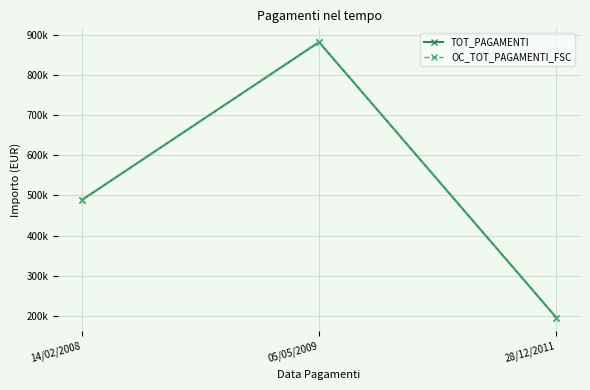

Reading left to right, what are all the values shown in this chart?

TOT_PAGAMENTI: 14/02/2008=488422.0	05/05/2009=881784.9	28/12/2011=195775.4
OC_TOT_PAGAMENTI_FSC: 14/02/2008=488422.0	05/05/2009=881784.9	28/12/2011=195775.4